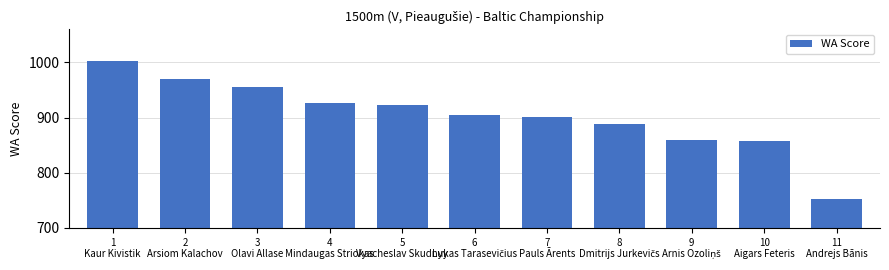

What is the sum of the values at 3
Olavi Allase and 5
Vyacheslav Skudnyy?

1878